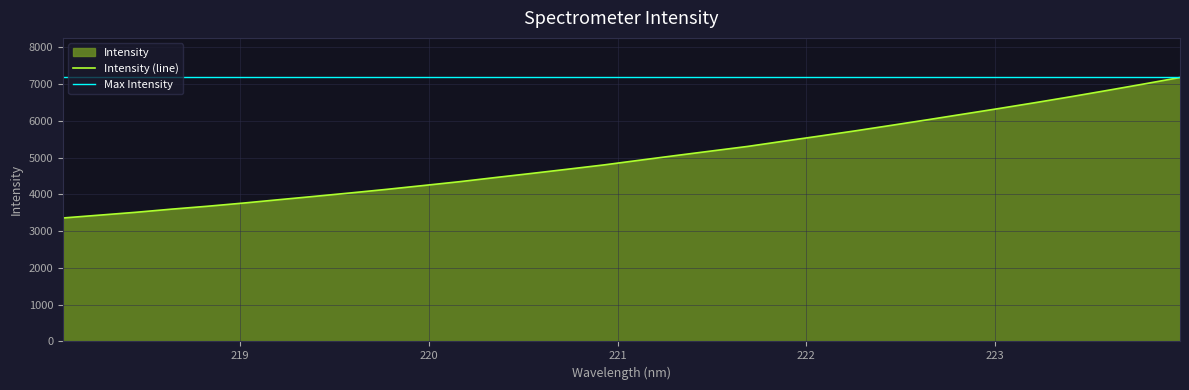

What is the label of the 3rd point from the left?

218.442